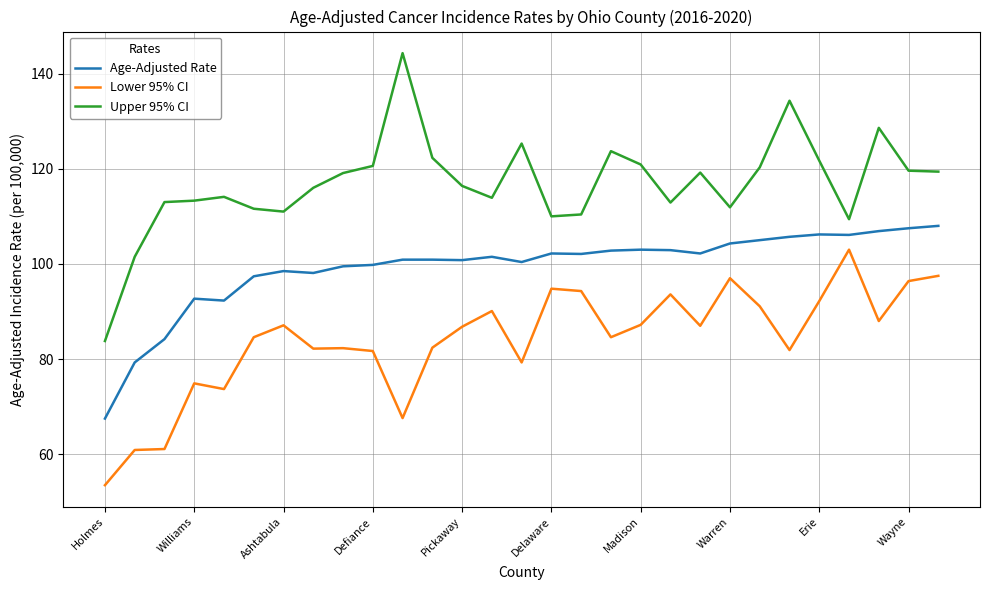

What is the greatest value displayed?

144.3